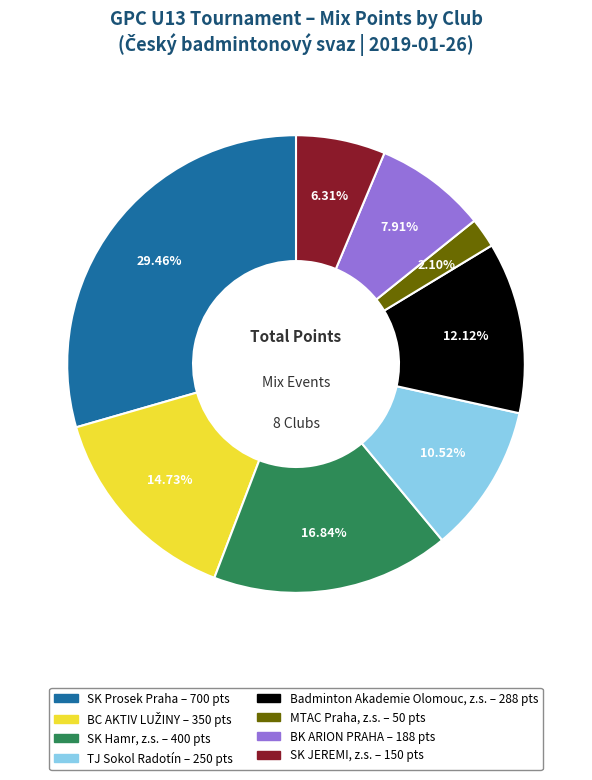

True or false: SK JEREMI, z.s. accounts for 6% of the total.

True